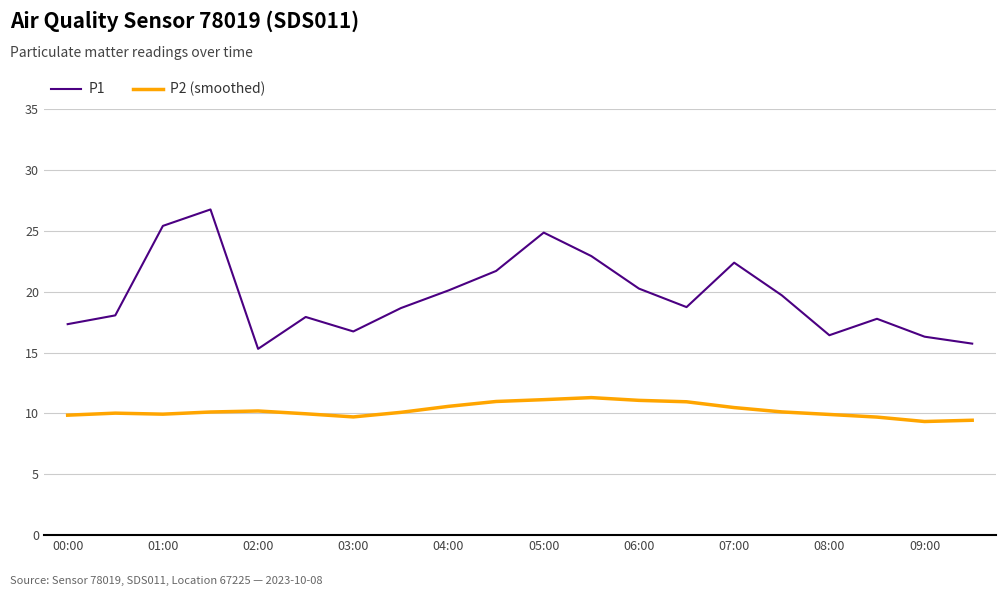

What is the maximum value for P1?

26.8